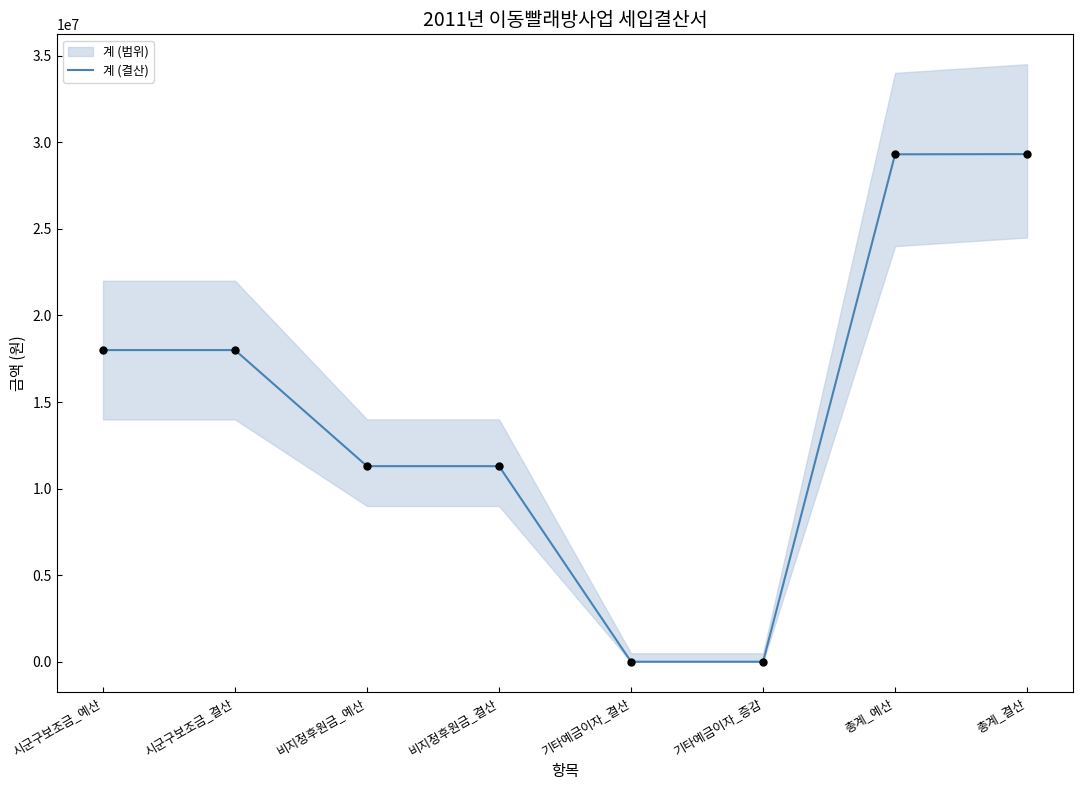

Between 비지정후원금_예산 and 총계_결산, which is larger?

총계_결산